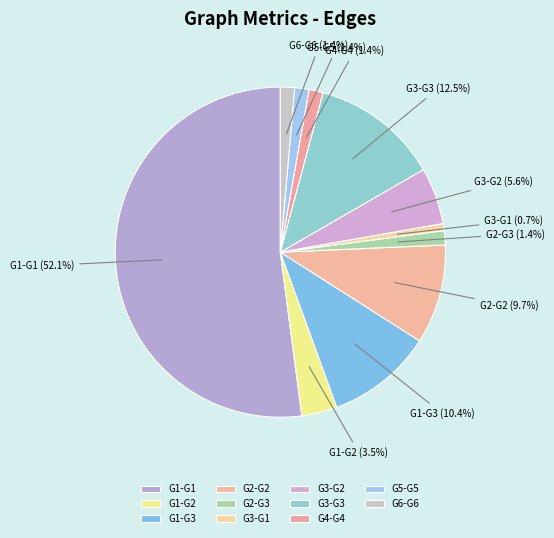

To the nearest percent, what is the difference between the G1-G3 and G6-G6 slice percentages?

9%